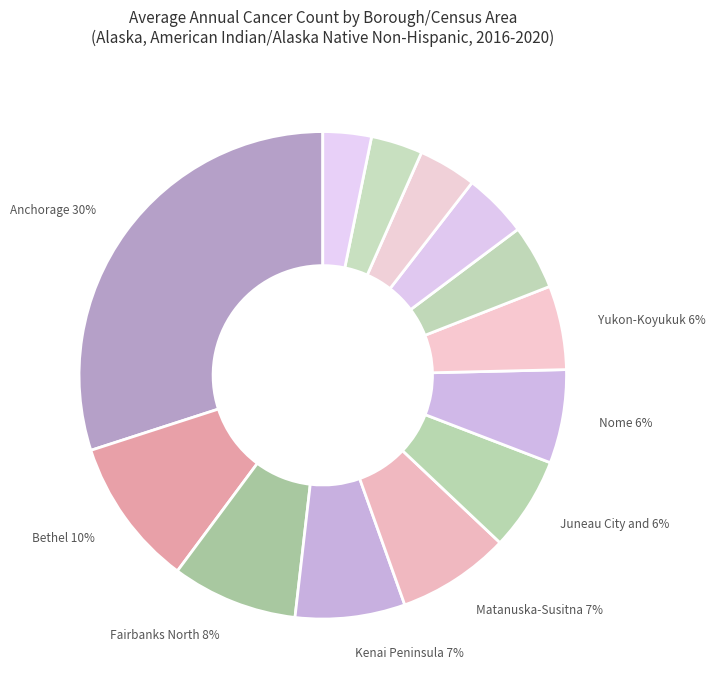

Does Fairbanks North Borough account for over 50% of the chart?

No